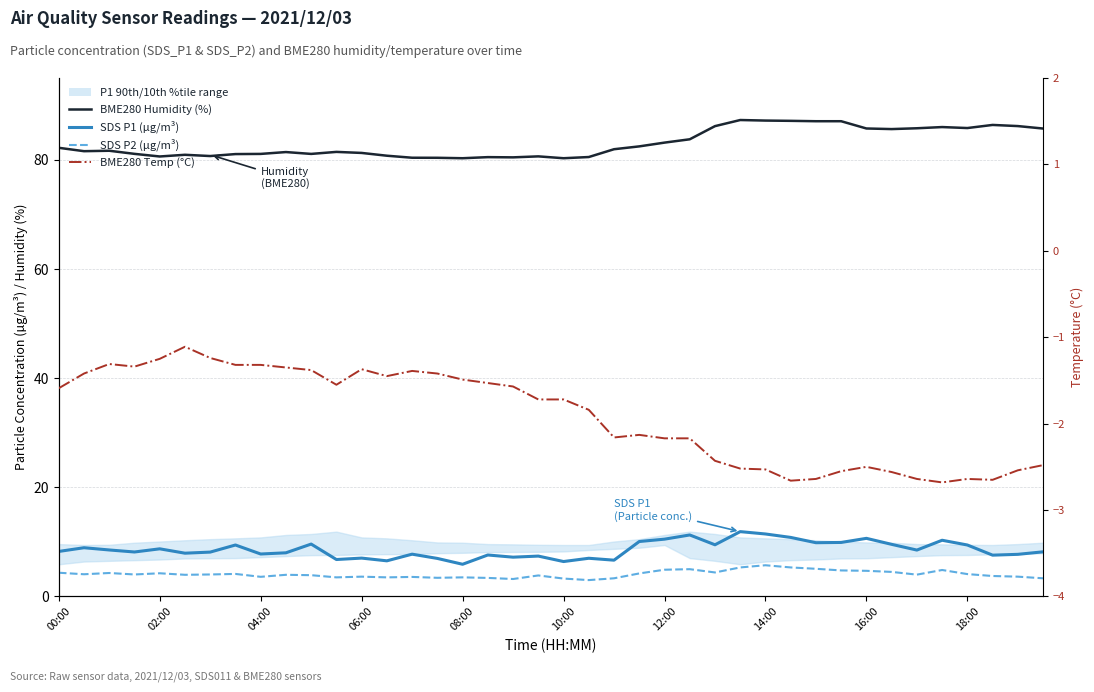

True or false: SDS P1 (µg/m³) and BME280 Humidity (%) intersect in this chart.

False